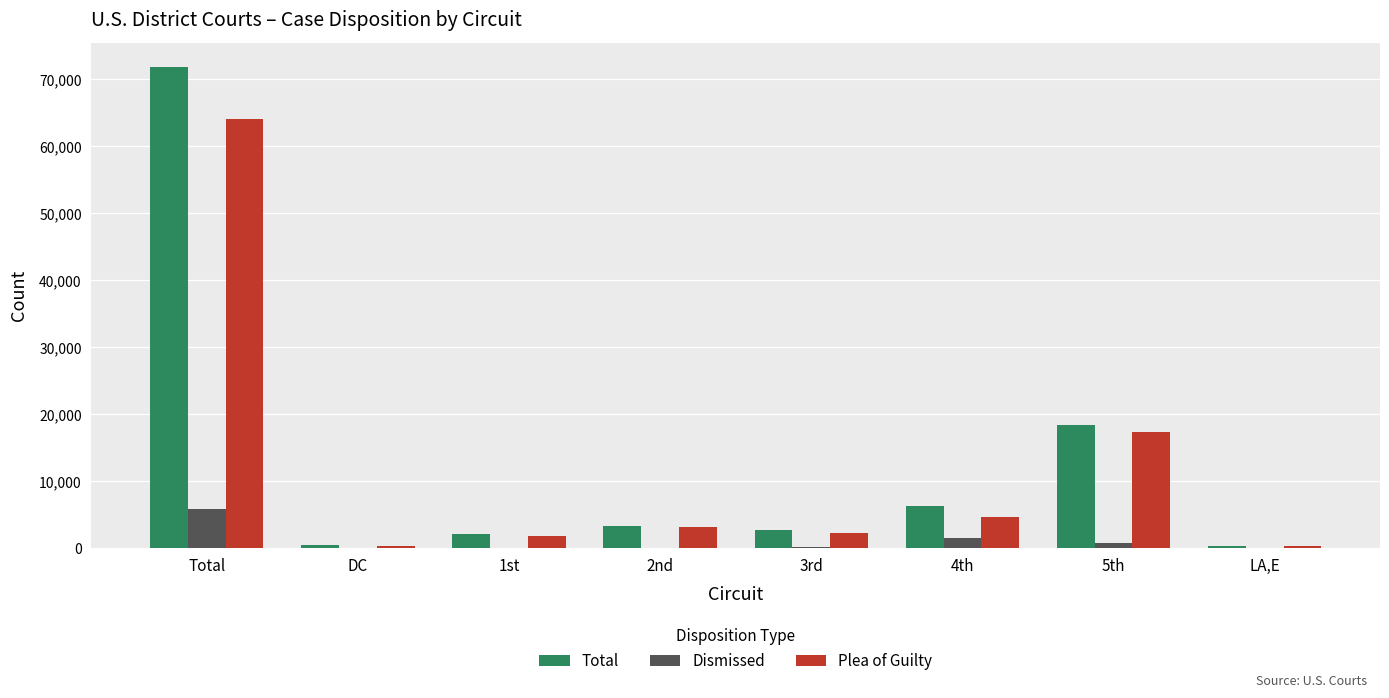

What is the total value across all series at 4th?

12562